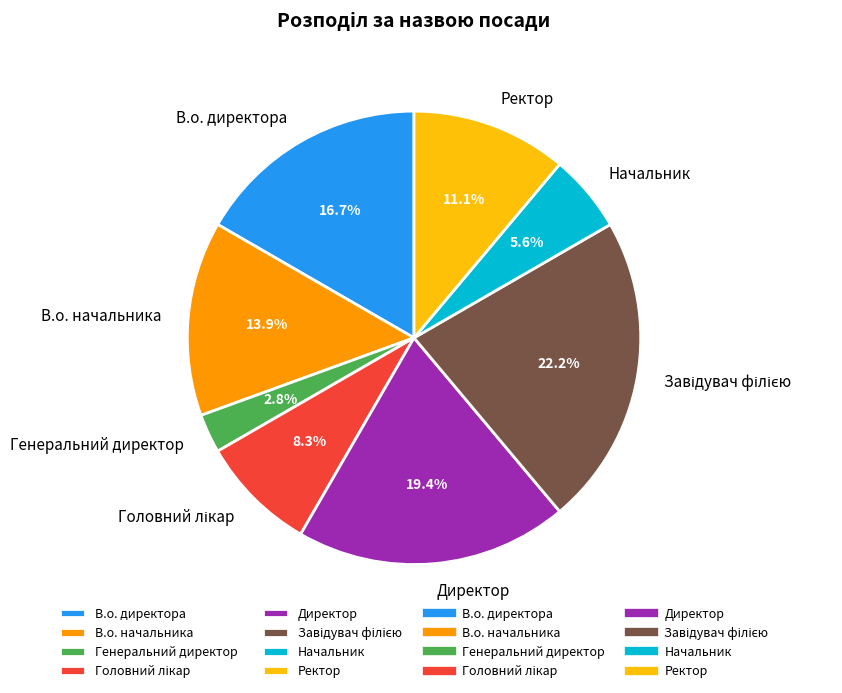

To the nearest percent, what is the difference between the largest and smallest slice percentages?

19%